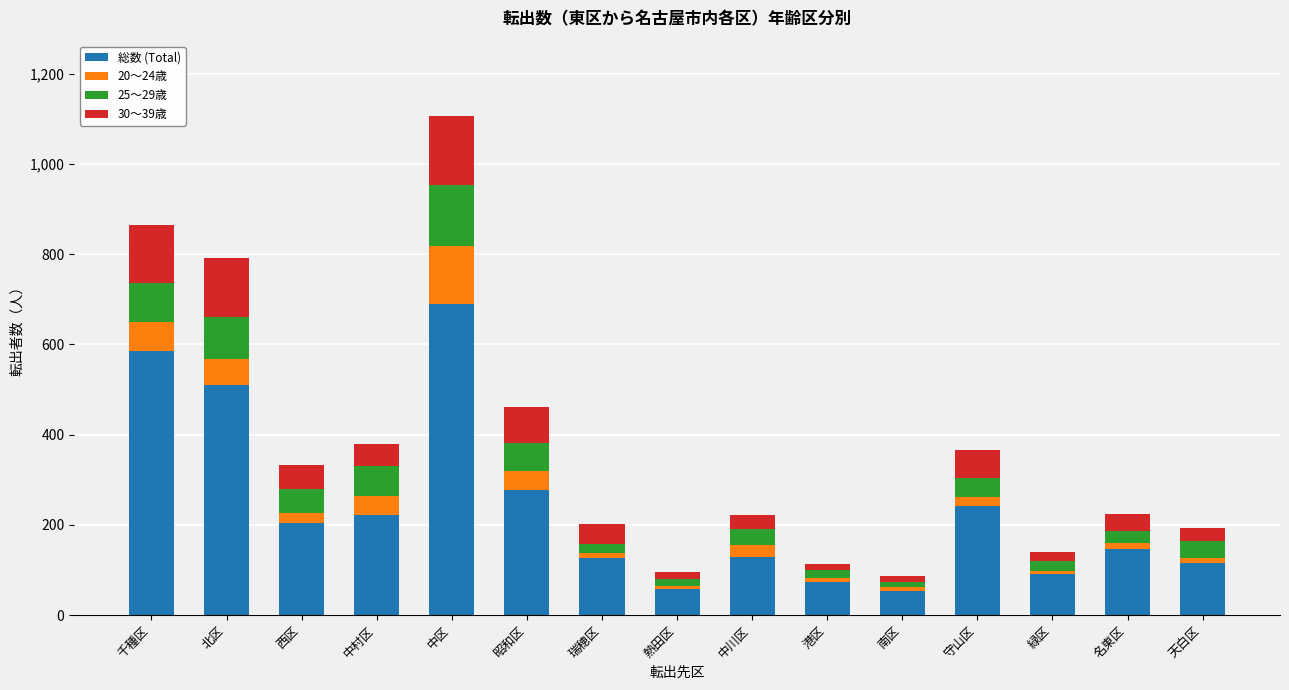

At which category is the sum across all series the highest?

中区